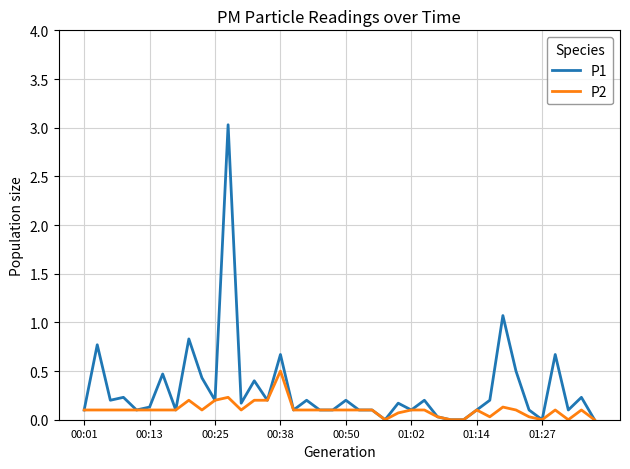

What is the difference between the maximum and minimum values in the P1 series?

3.0